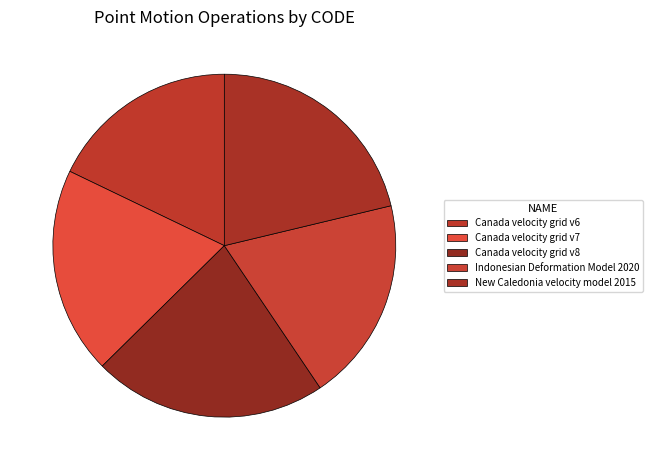

How many segments does this pie chart have?

5